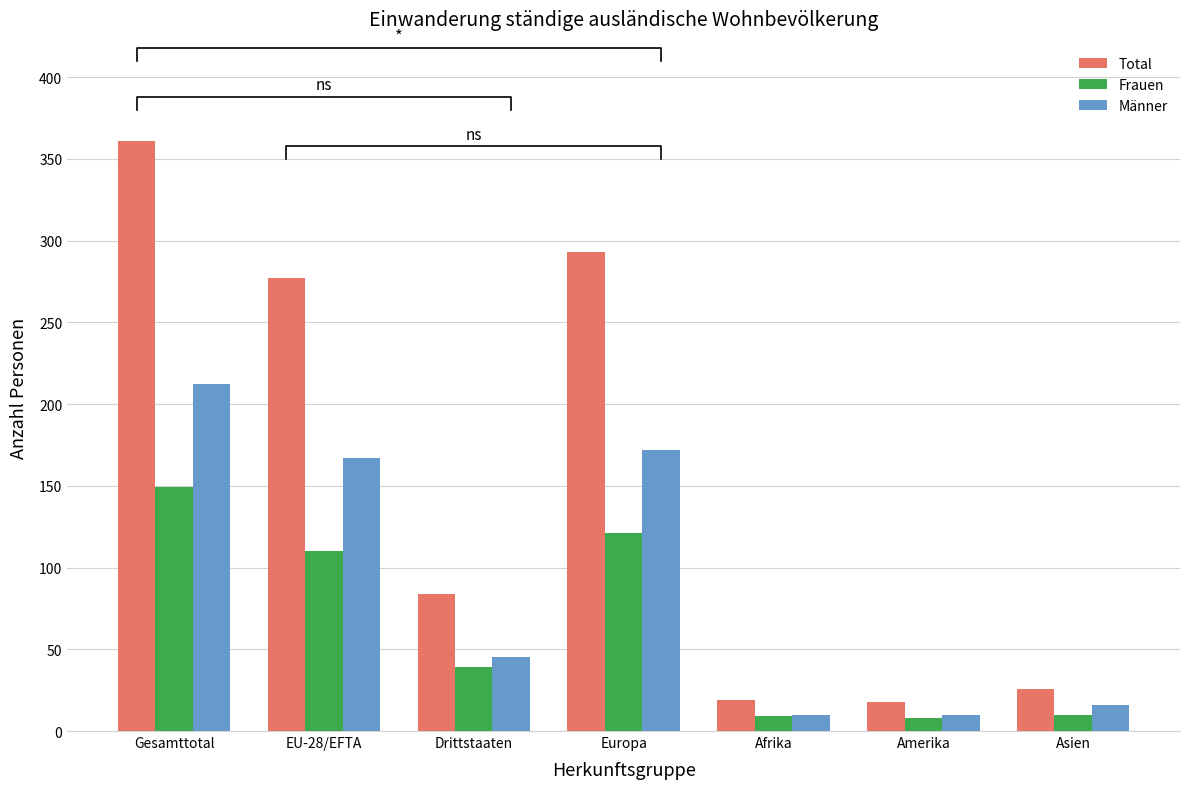

What value does the Frauen series have at Drittstaaten, to the nearest 10?

40